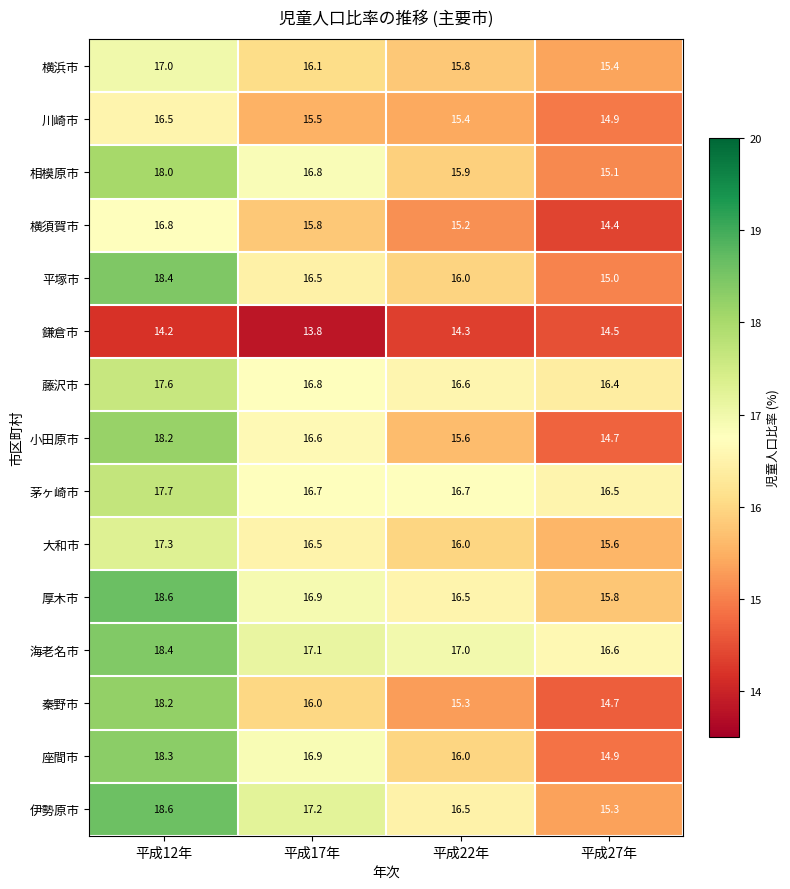

What is the average value of the 秦野市 series?

16.1